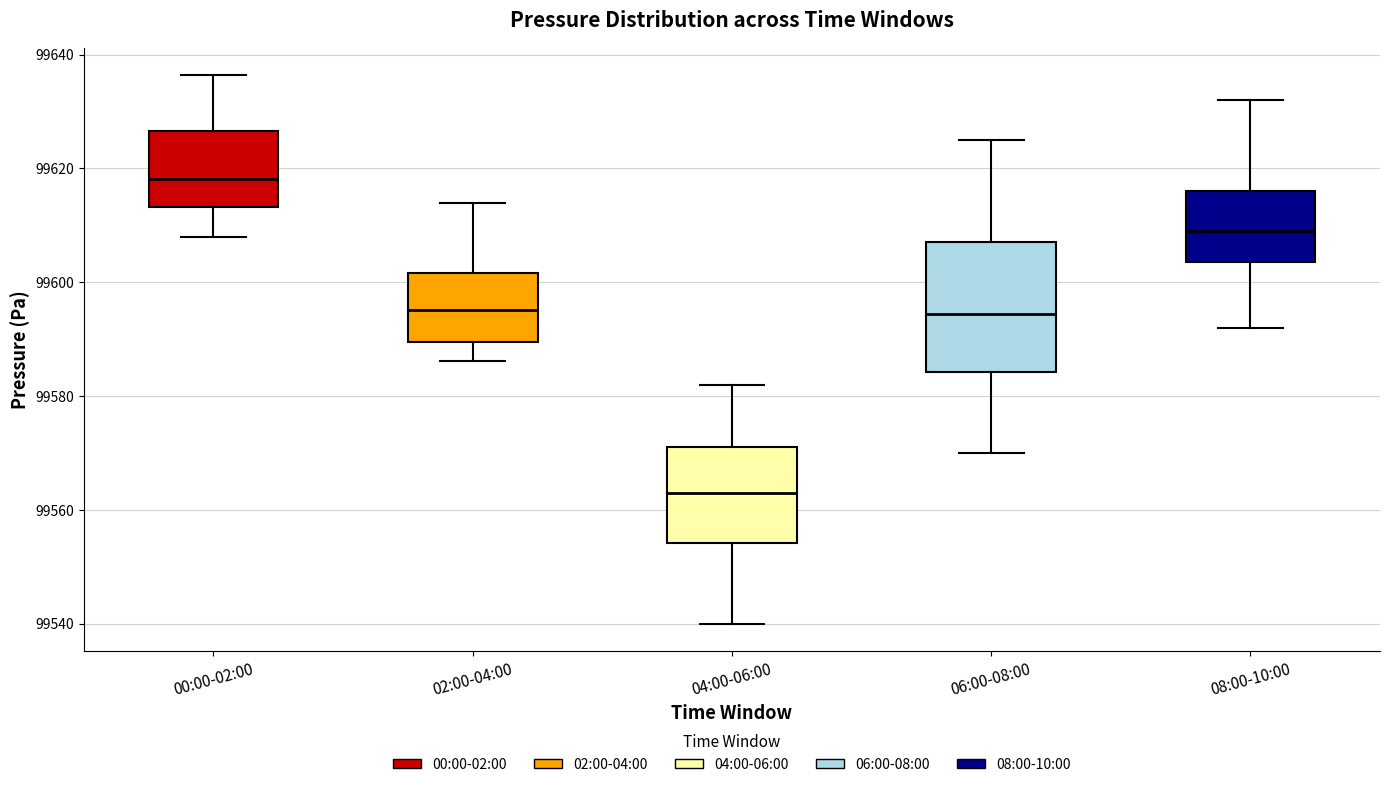

Where does the lower whisker of the box for 08:00-10:00 end on the y-axis? The values are not printed on the chart, so give them approximately, as read against the axis.

99592